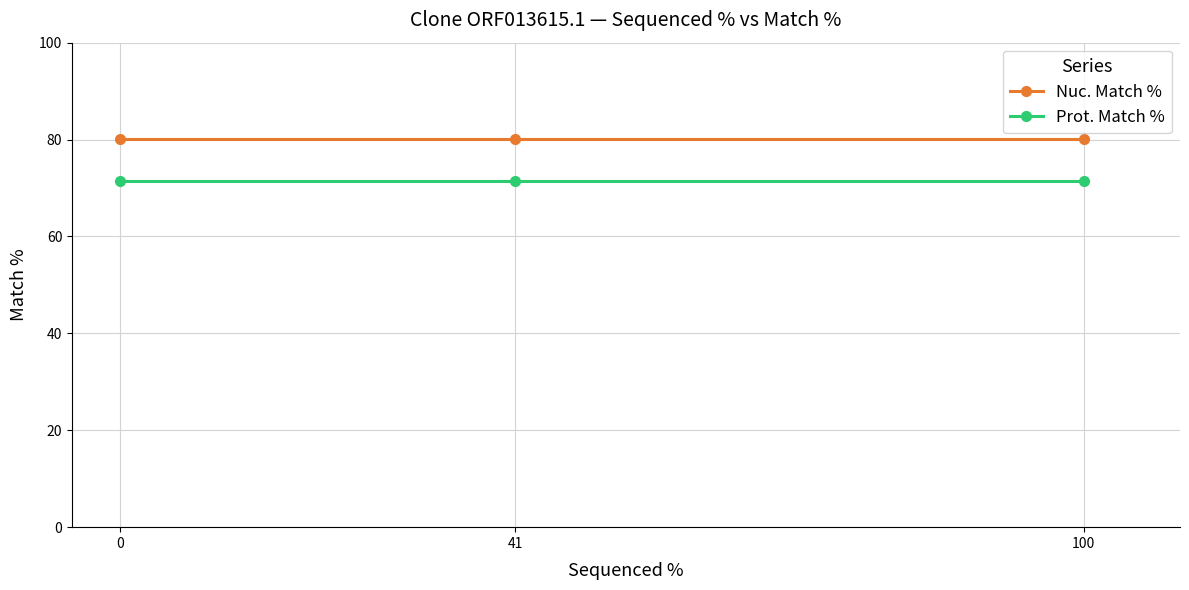

What is the difference between the highest and lowest values at 41?

8.6